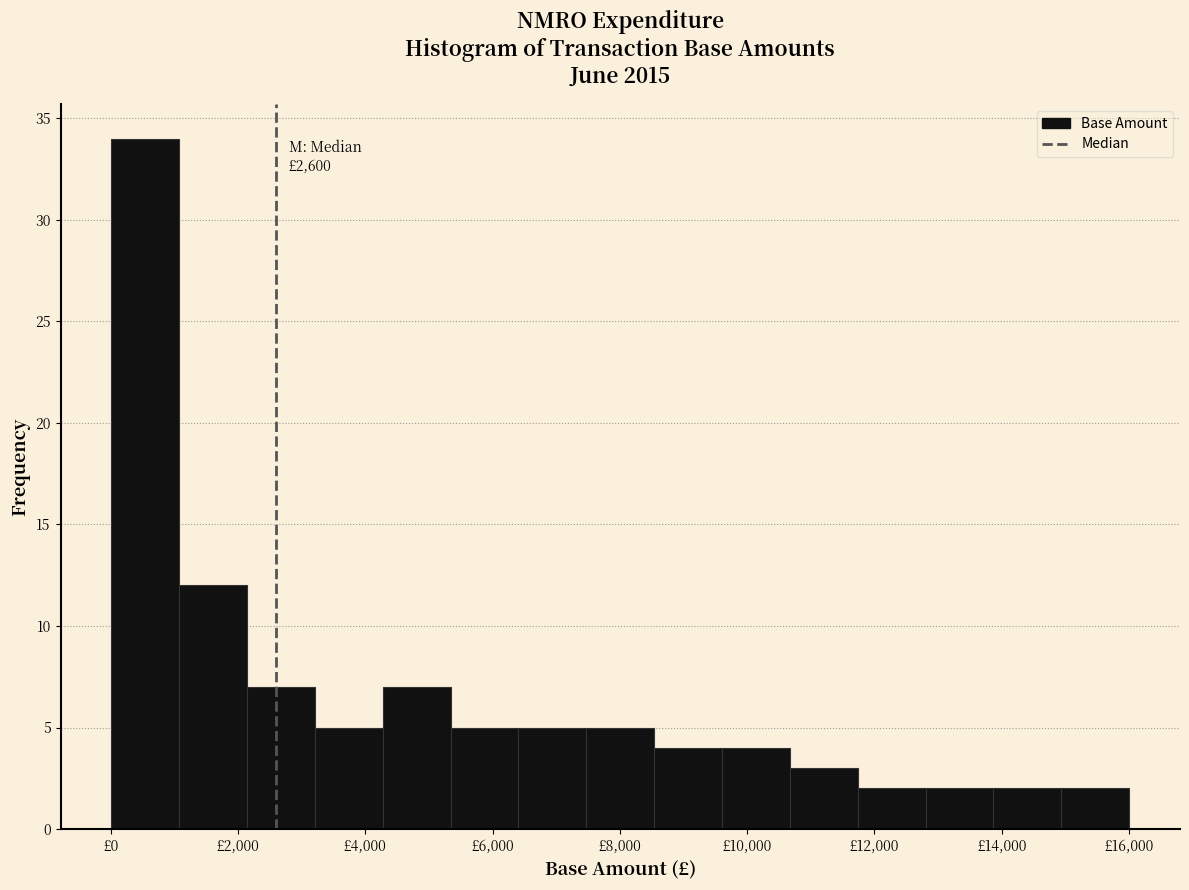

Which range on the x-axis has the tallest bar?

0 to 1000